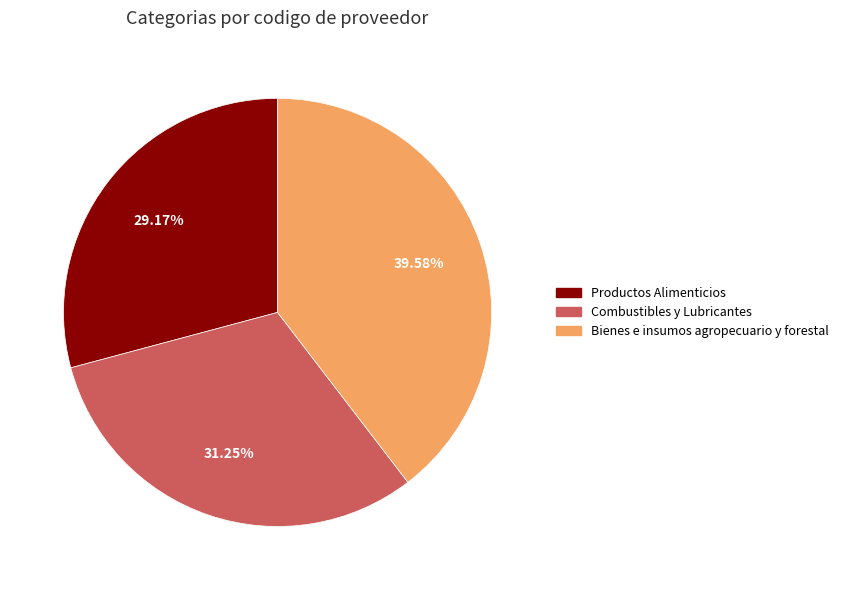

What is the largest slice in the pie chart?

Bienes e insumos agropecuario y forestal